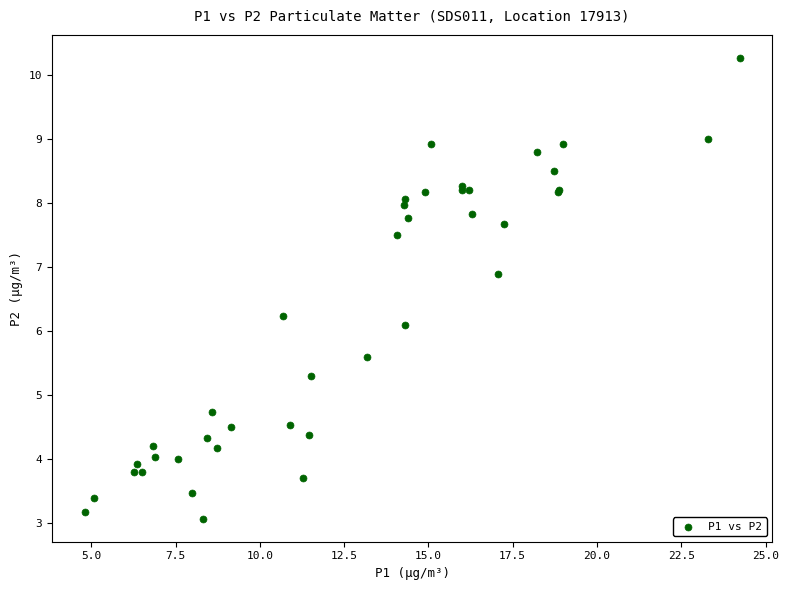

What Y value in the scatter plot is closest to 6?

6.1